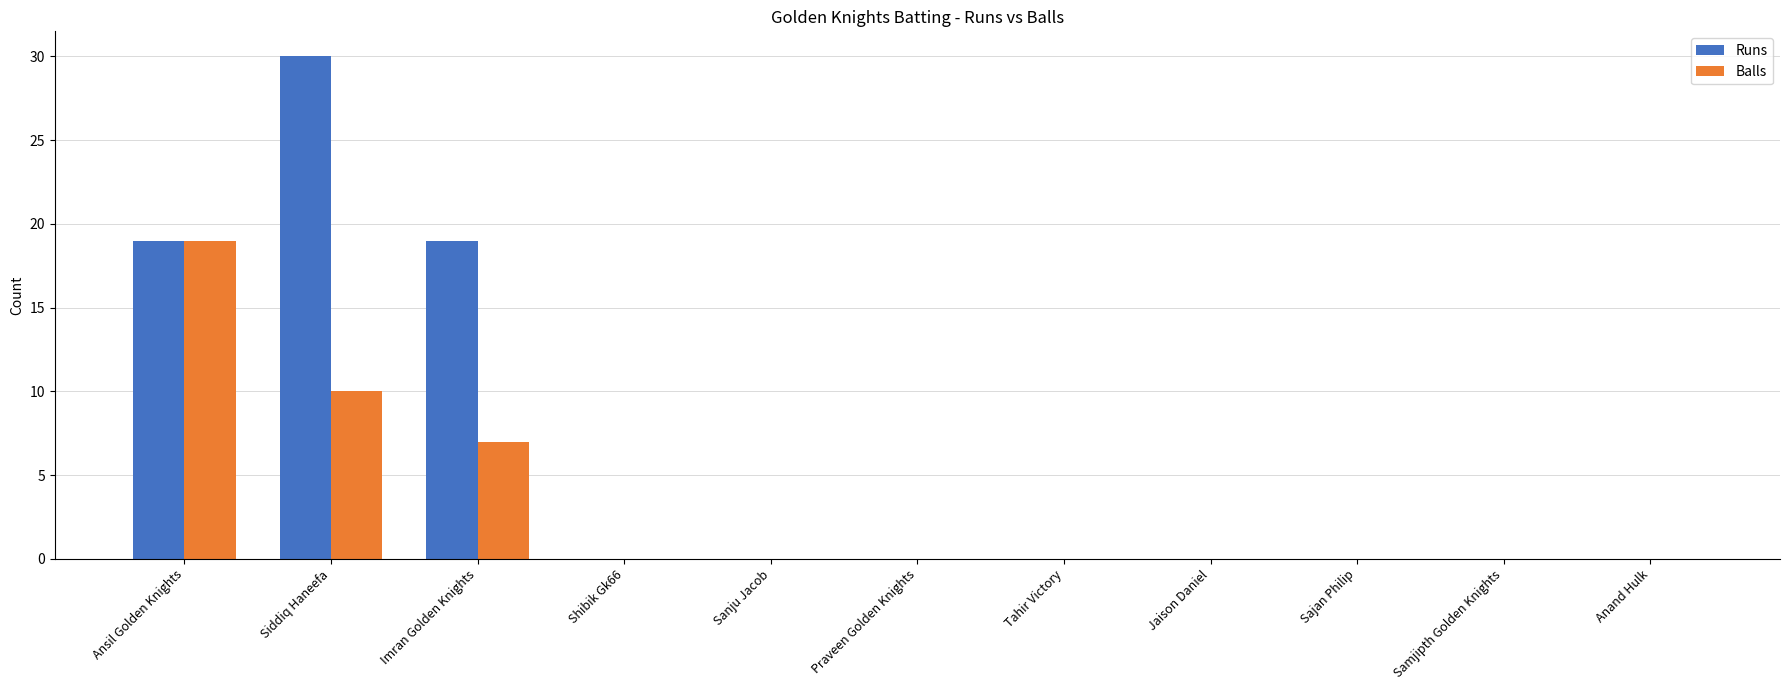

At which category is the sum across all series the highest?

Siddiq Haneefa